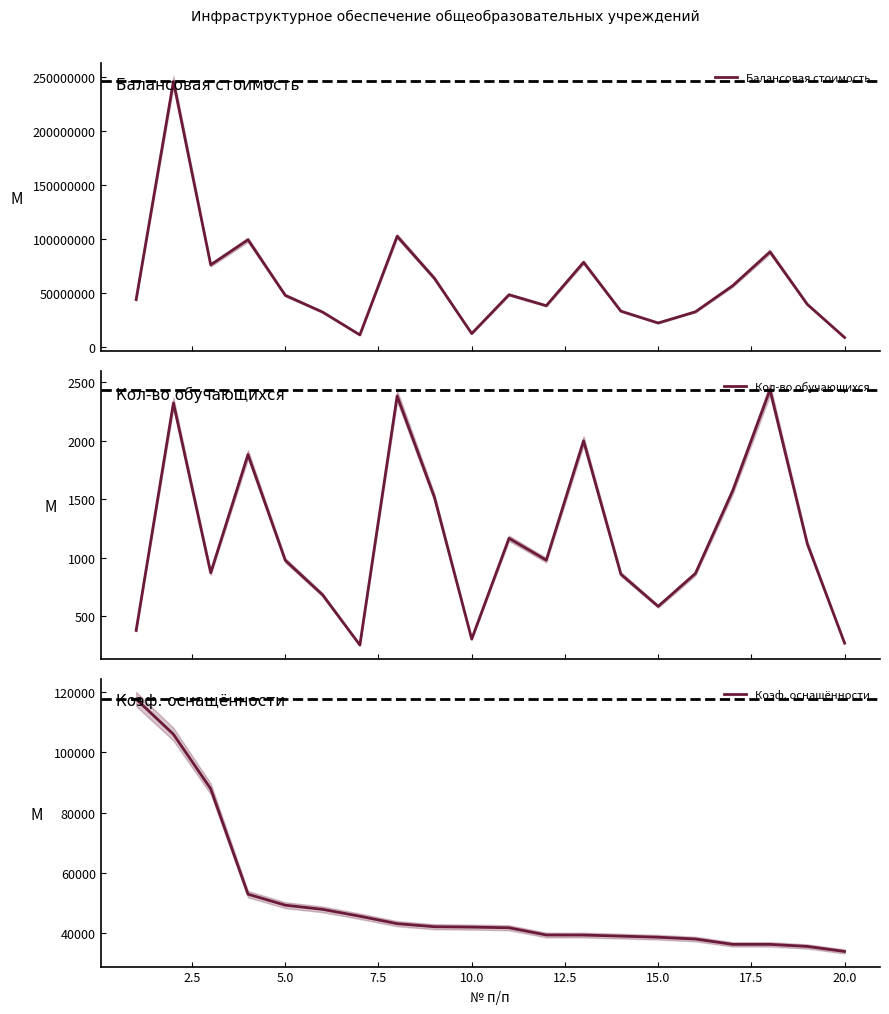

What is the lowest value of the Кол-во обучающихся series?

251